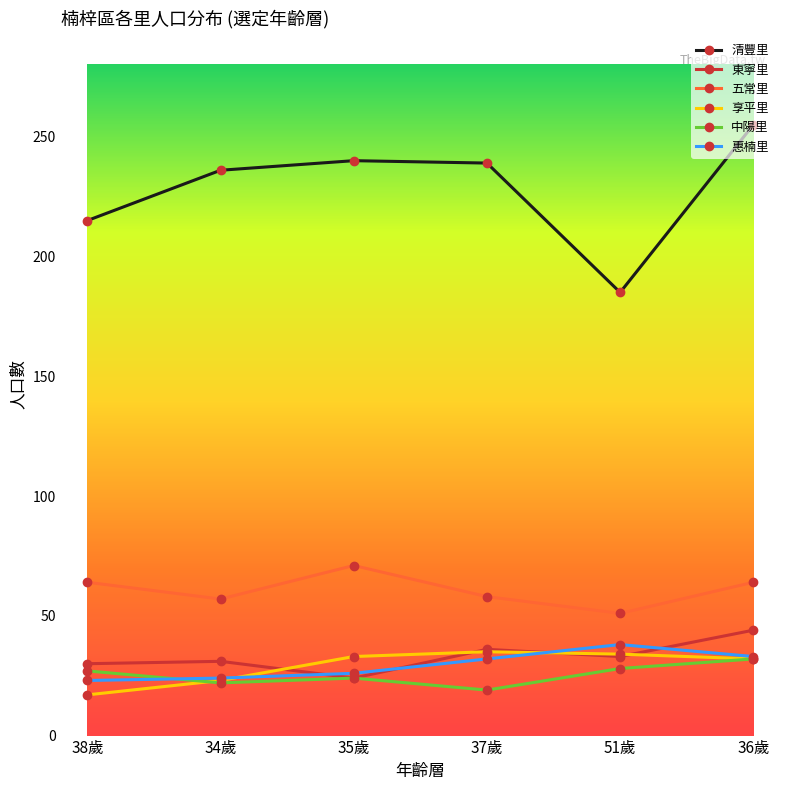

Which series changed the most between 38歲 and 51歲?

清豐里